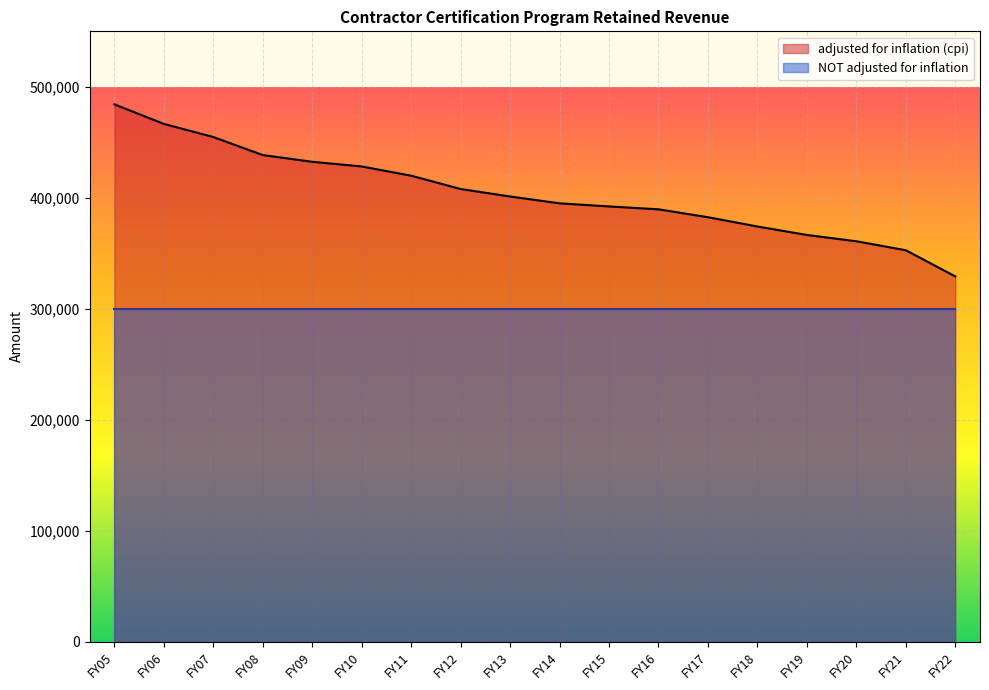

What is the value of the 6th point from the left?

428214